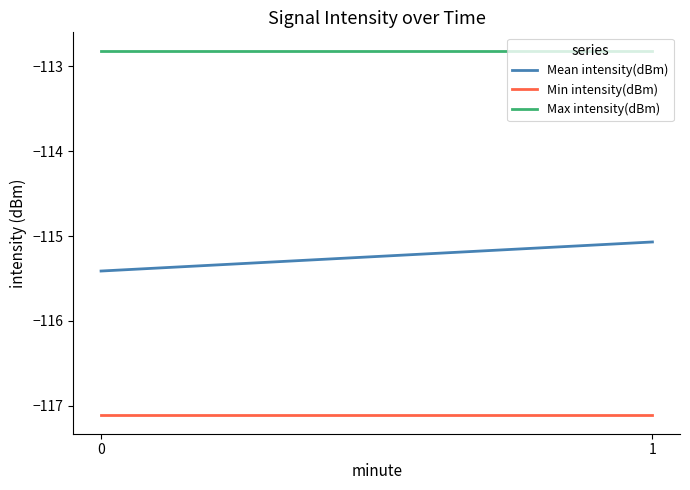

What is the difference between the highest and lowest values at 1?

4.3